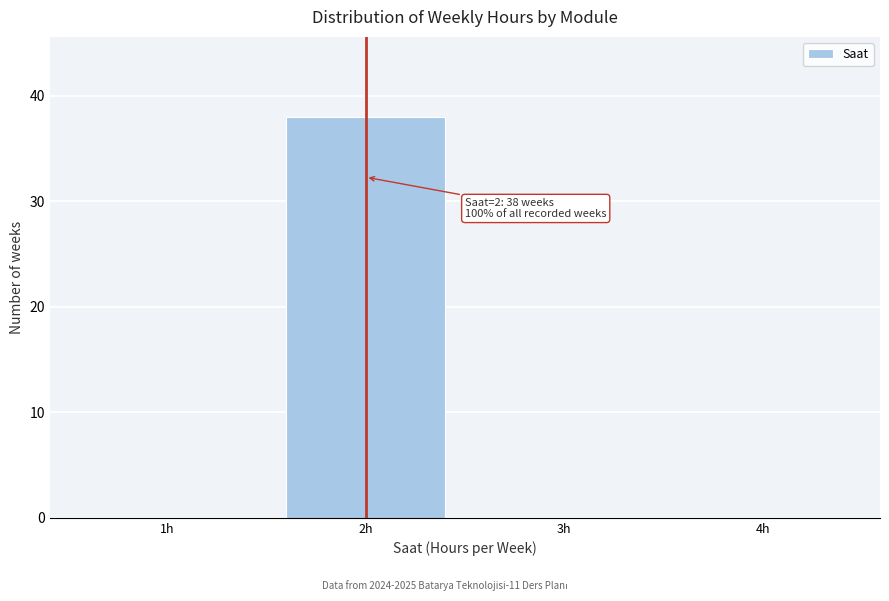

Which range on the x-axis has the tallest bar?

1.5 to 2.5